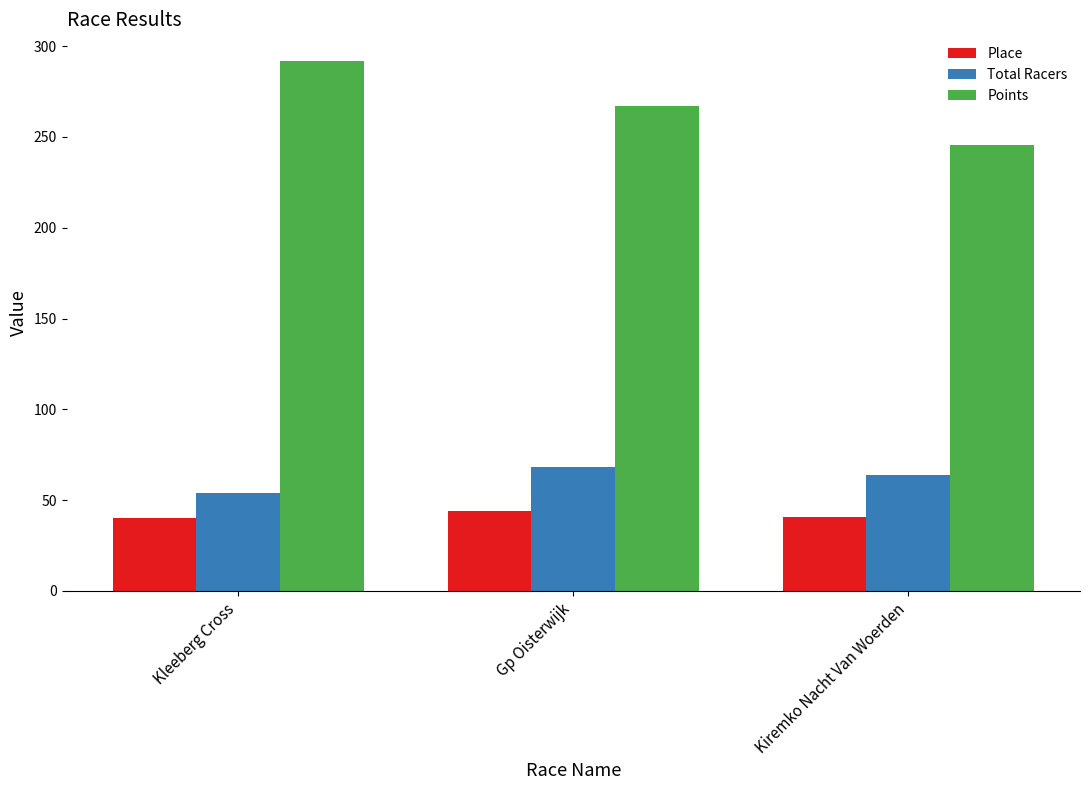

The value of Place at Gp Oisterwijk is 44.0. True or false?

True